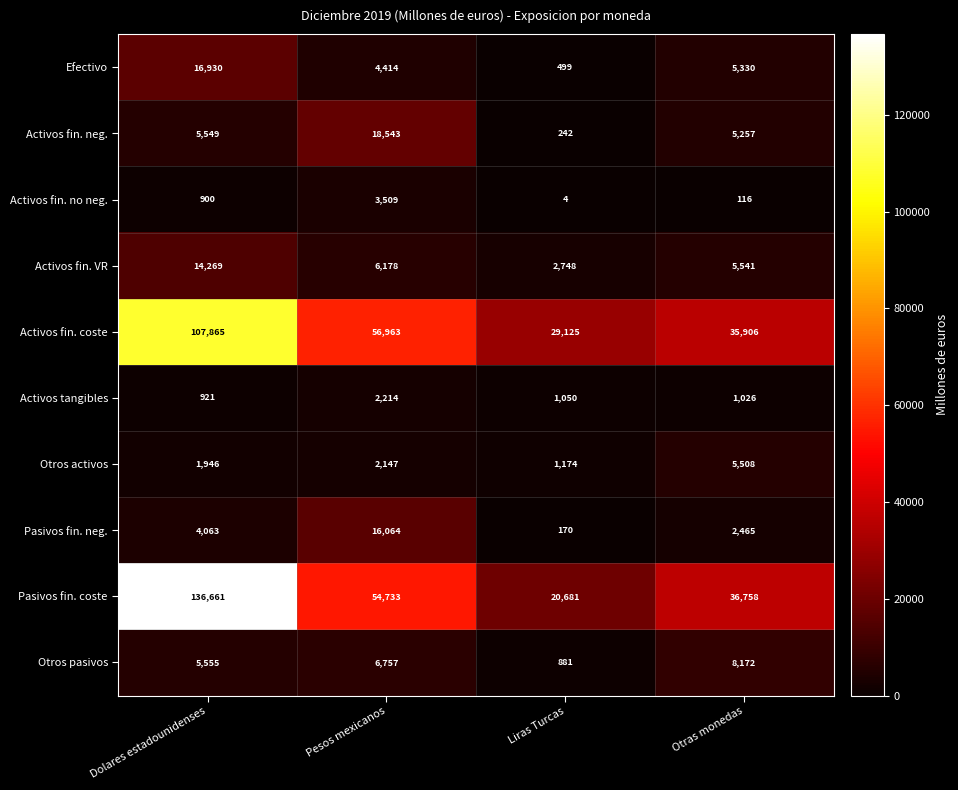

Between Dolares estadounidenses and Otras monedas, which series saw the biggest shift?

Pasivos fin. coste